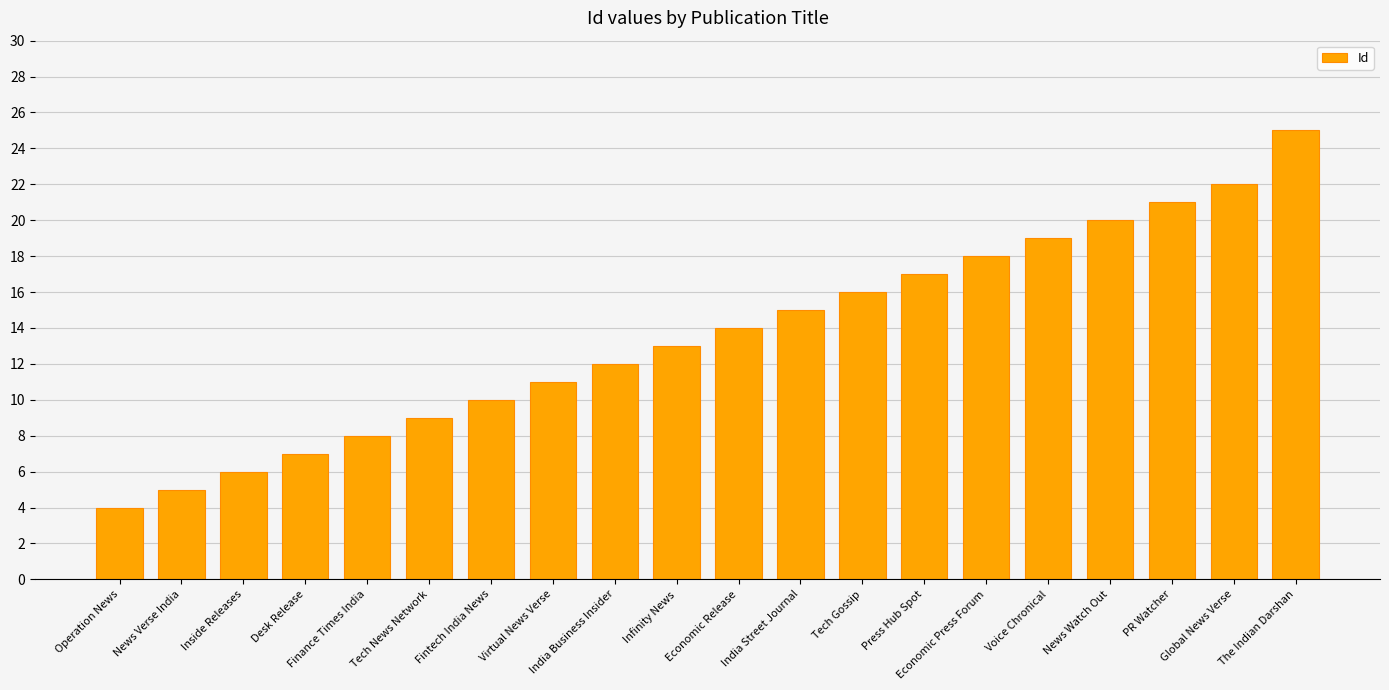

What is the maximum value shown in the chart?

25